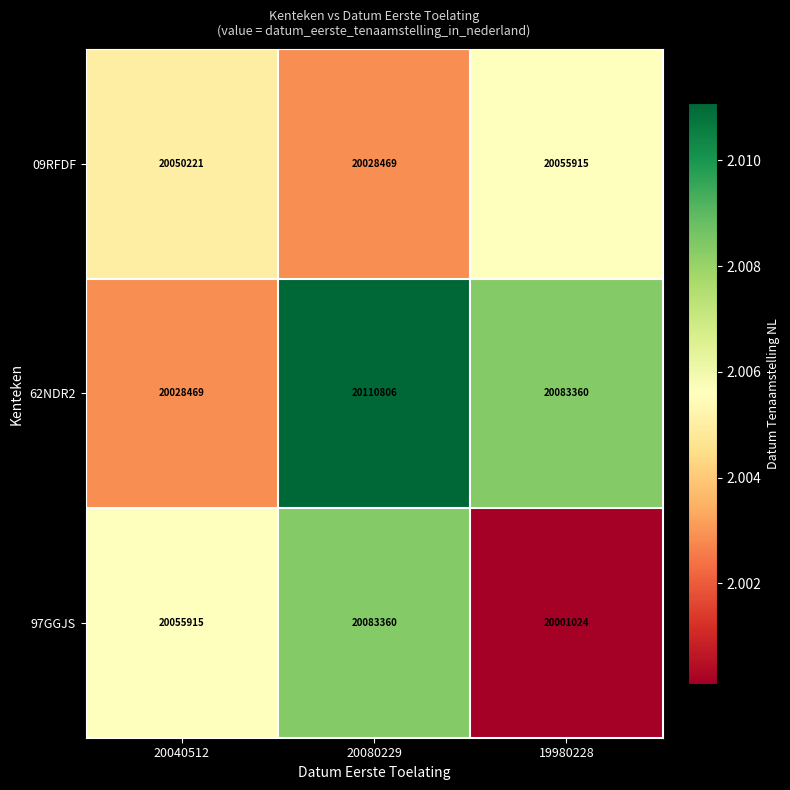

Count the number of data series in this chart.

3